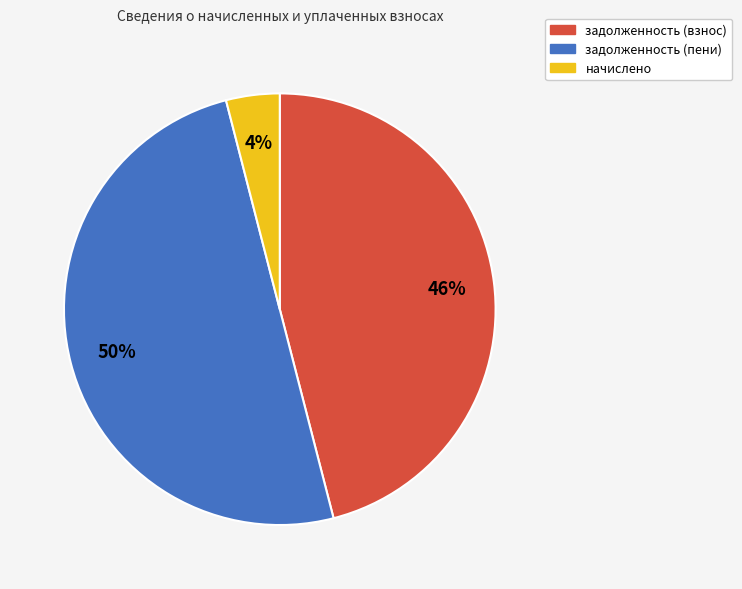

To the nearest percent, what is the average slice percentage?

33%